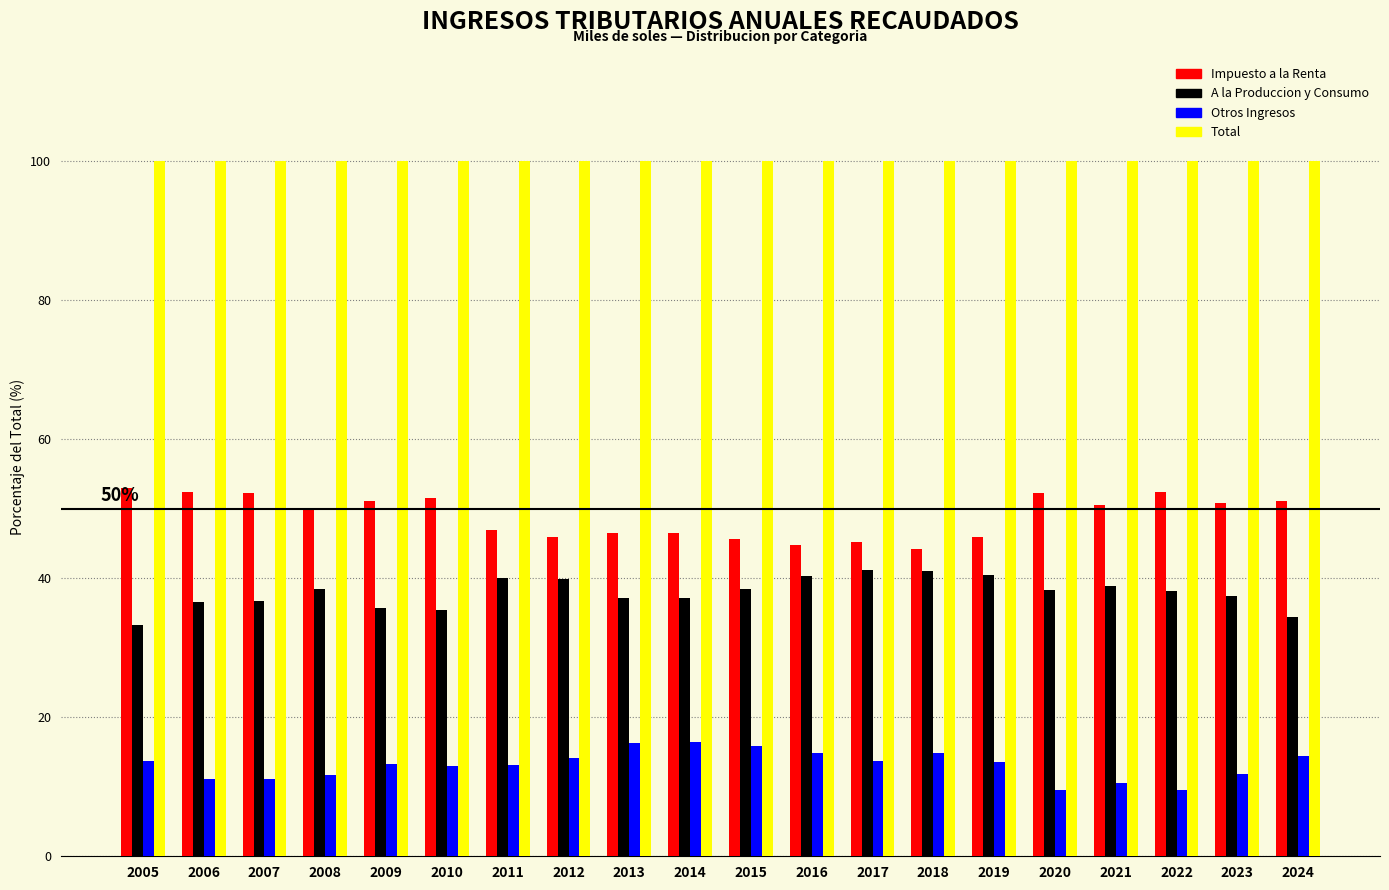

What is the difference between the maximum and second lowest values in the A la Produccion y Consumo series?

6.7